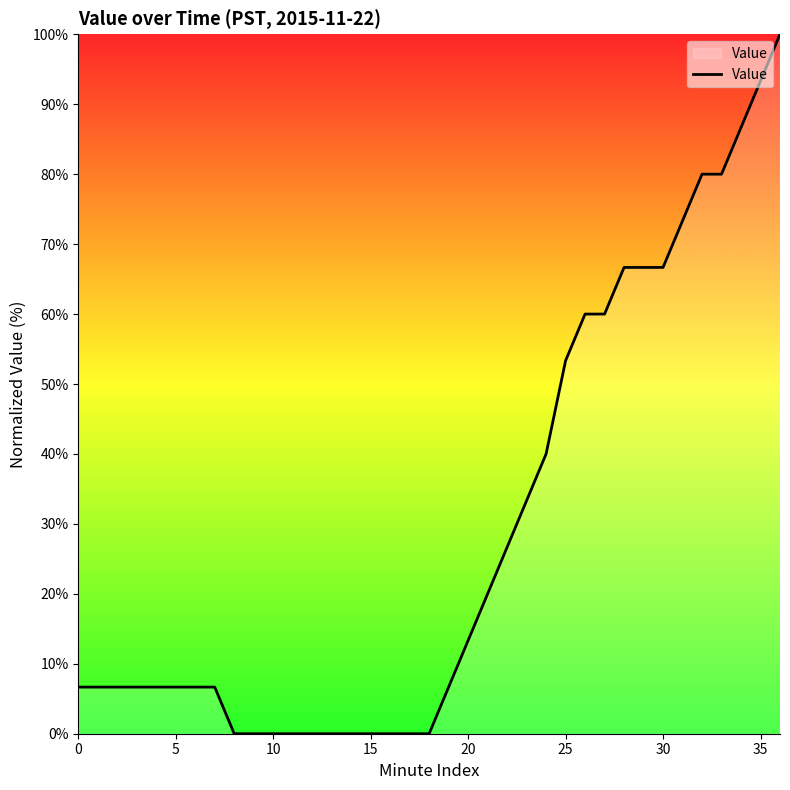

How many lines are shown in the chart?

1